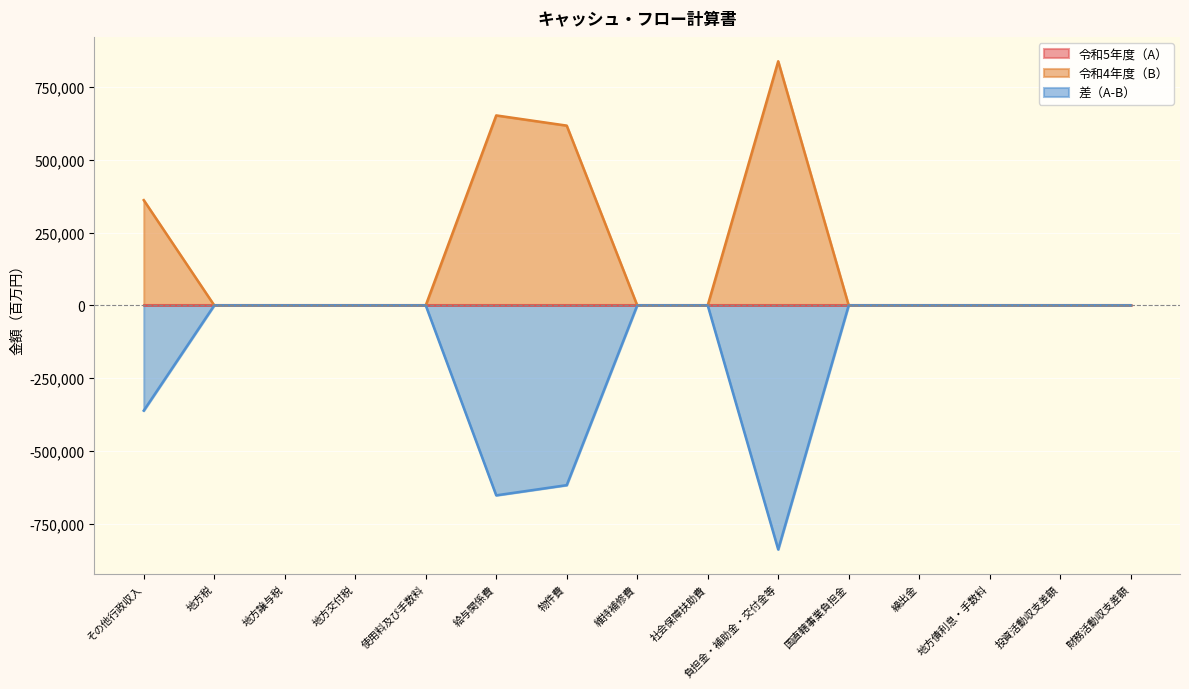

What is the smallest value displayed?

-839004